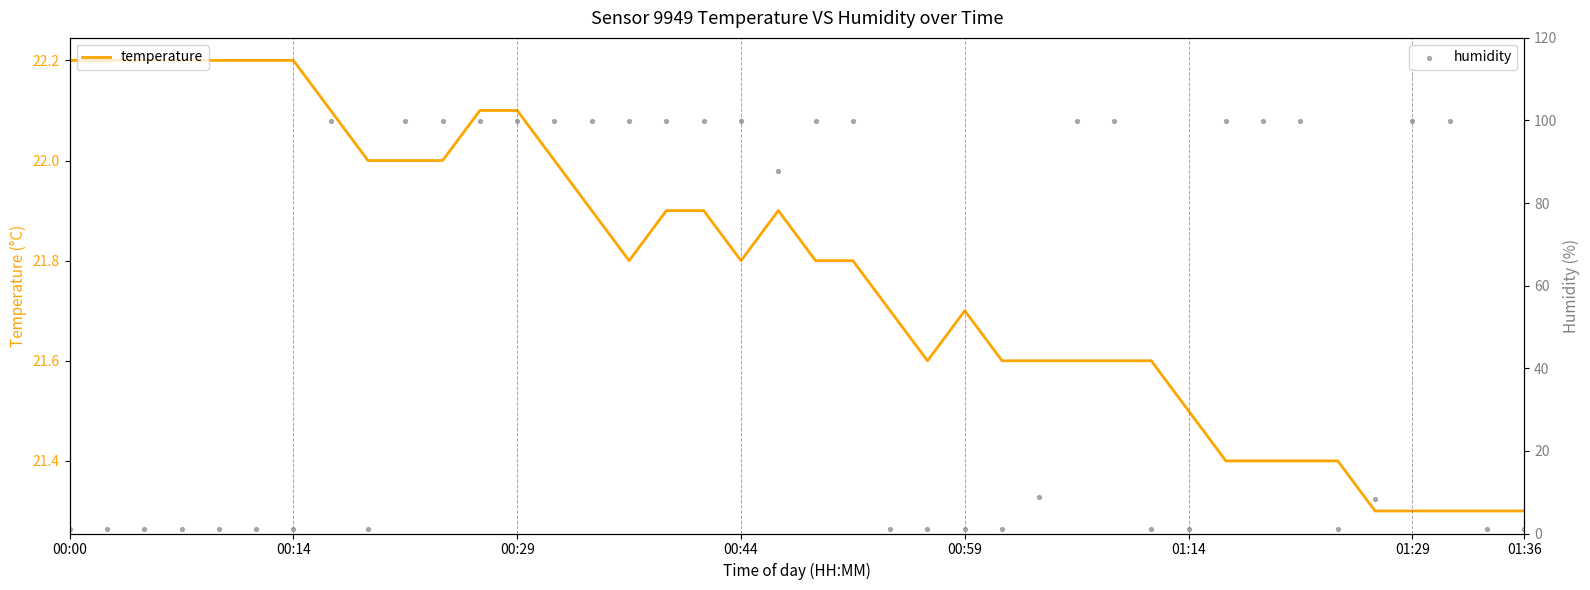

Which series has the widest spread of Y values?

humidity